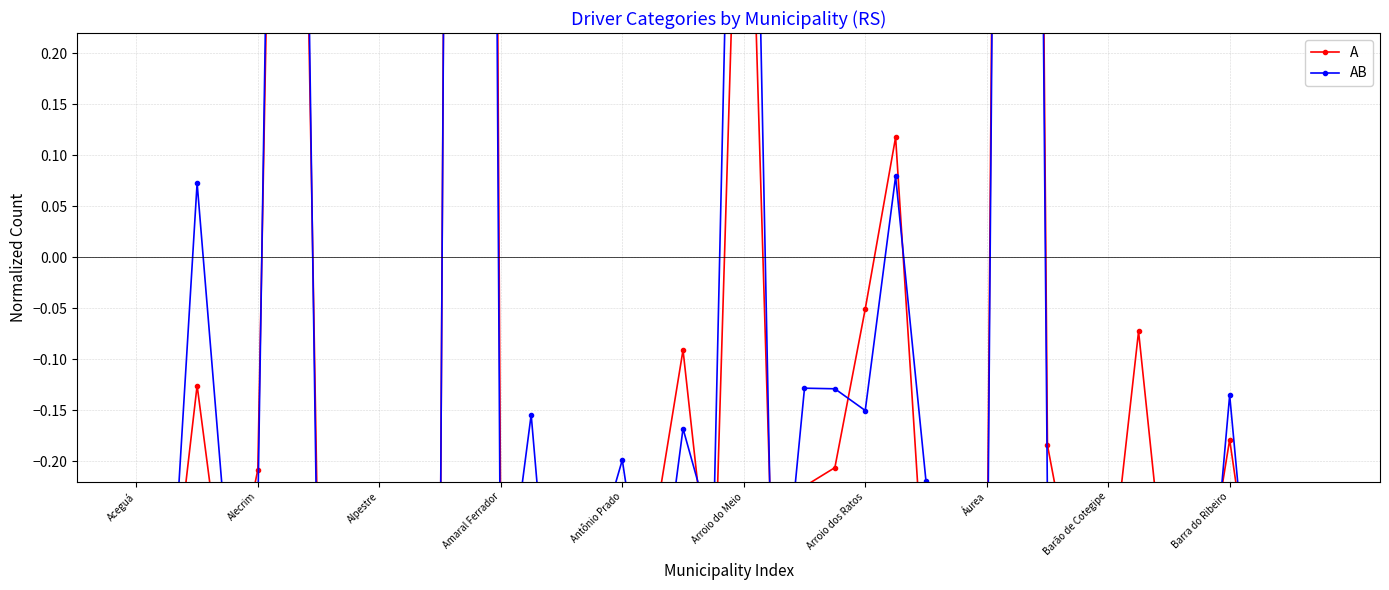

How many lines are shown in the chart?

2